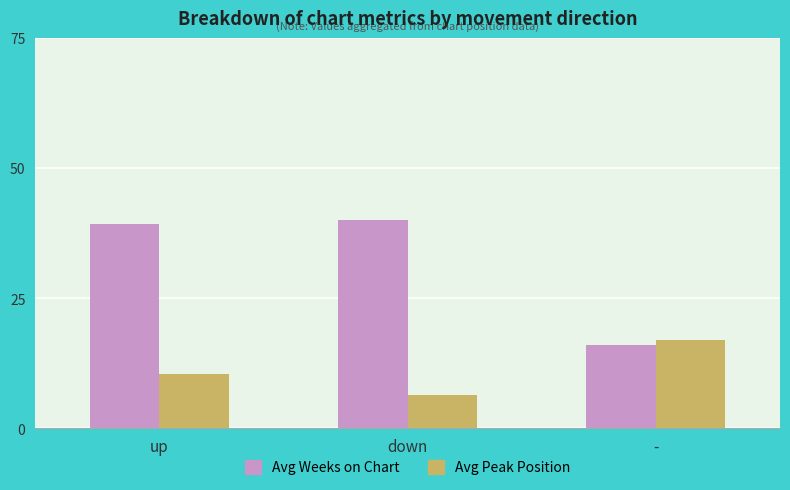

At which category does the chart reach its peak across all series?

down